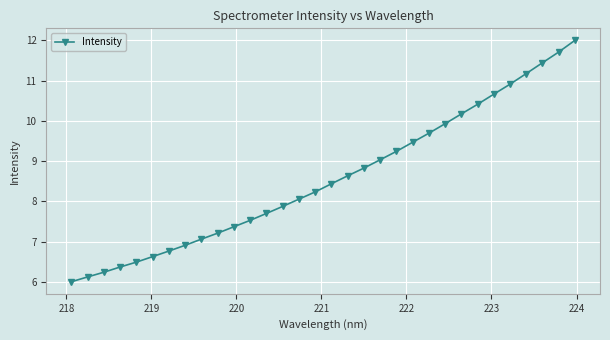

What is the value of the 9th point from the left?

7.1